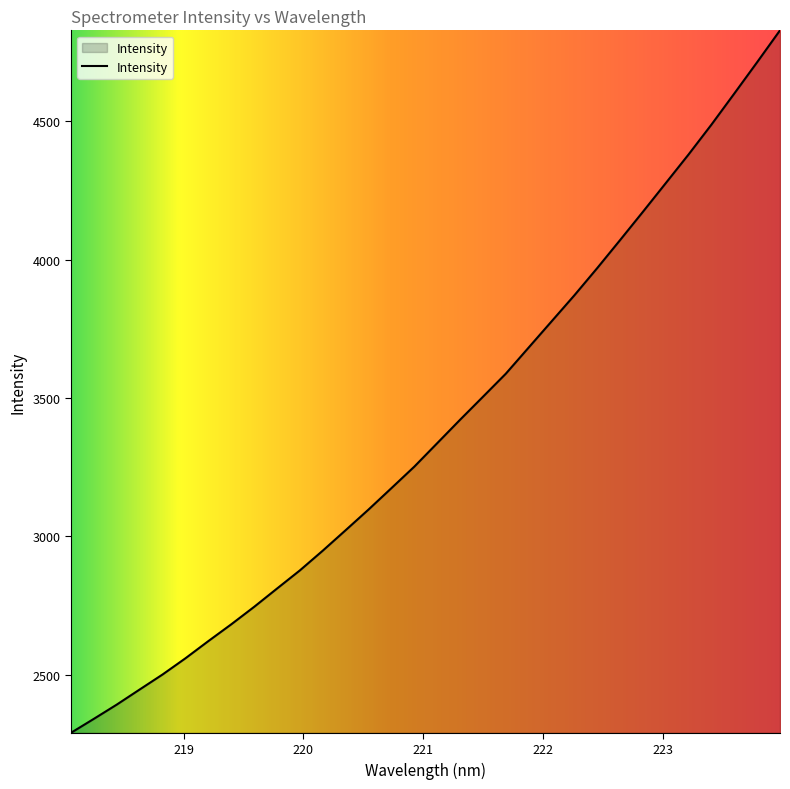

What is the greatest value displayed?

4828.6